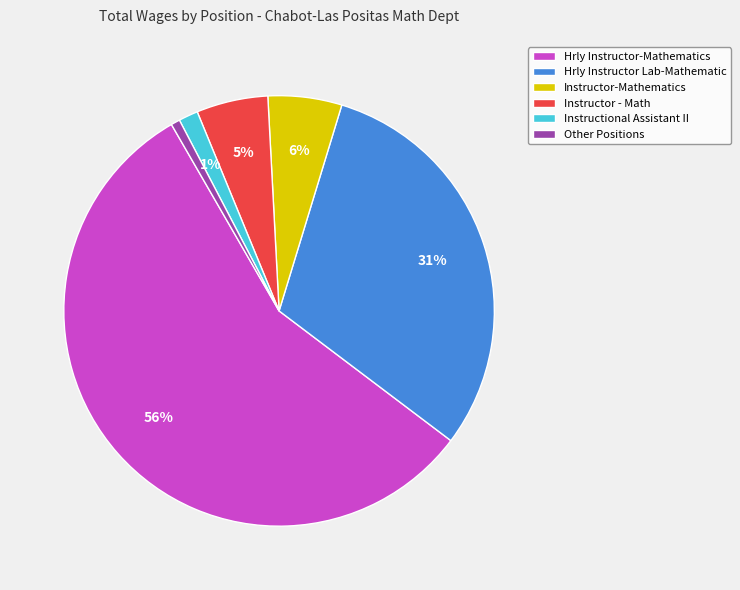

Which category has the biggest portion of the pie?

Hrly Instructor-Mathematics